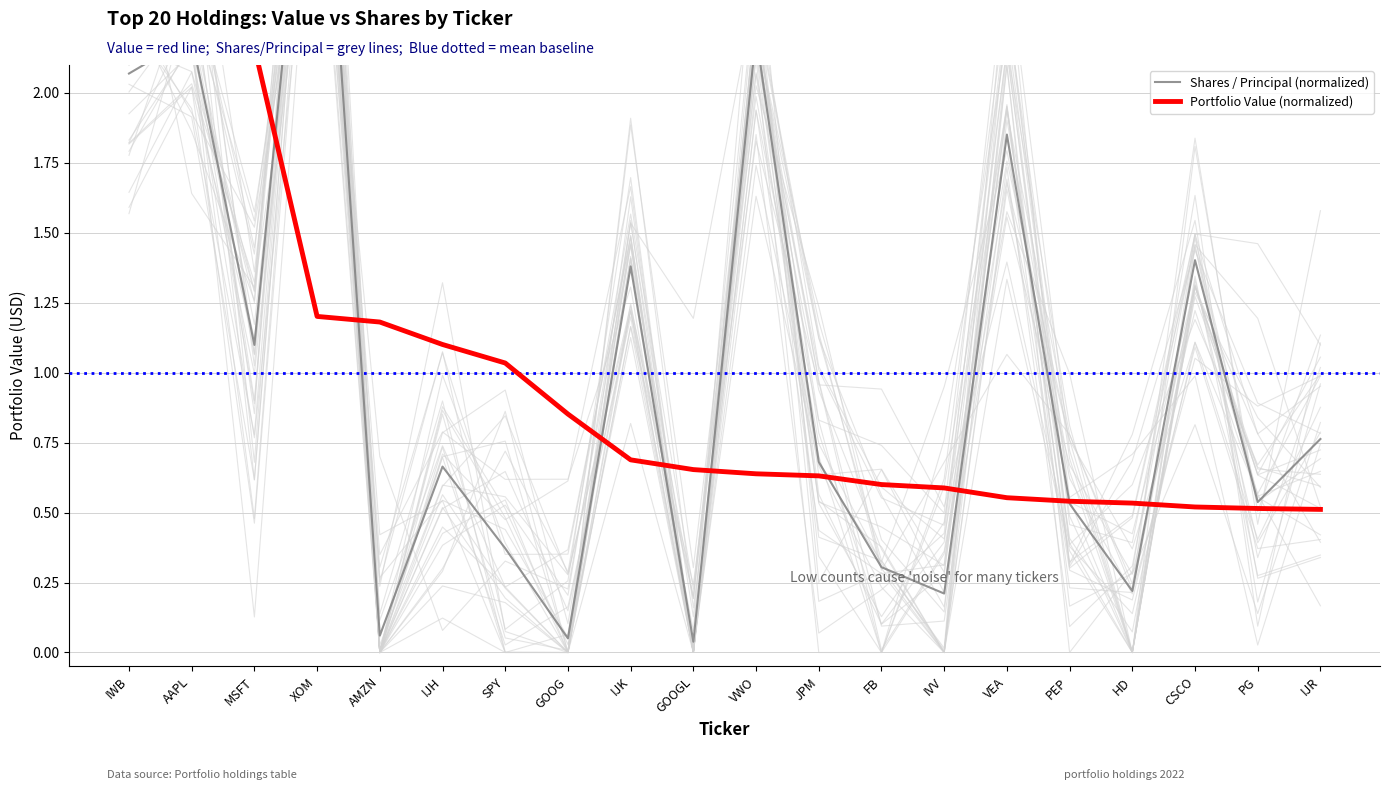

Which series changed the most between FB and CSCO?

Shares / Principal (normalized)